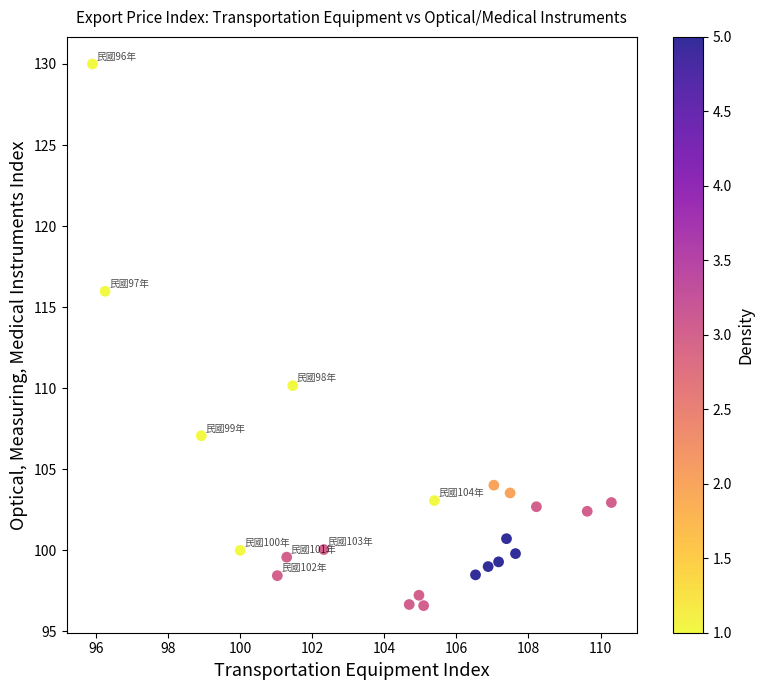

What is the range of Y values (max minus min)?

33.4